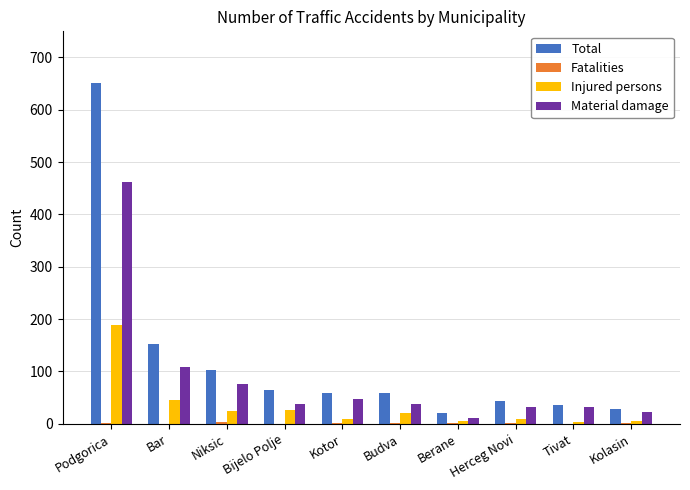

The Material damage series shows 32 at Tivat. True or false?

True